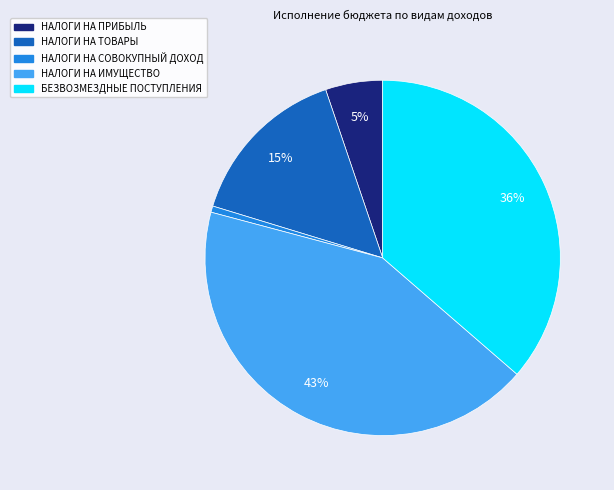

To the nearest percent, what is the difference between the largest and smallest slice percentages?

42%